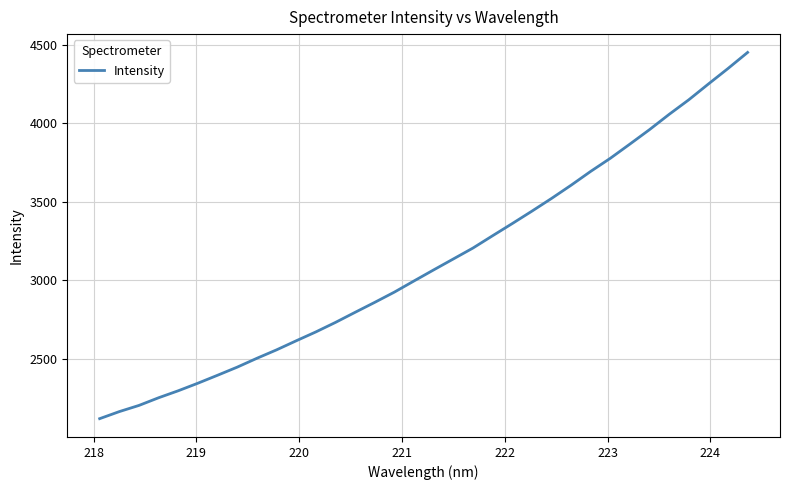

What is the smallest value displayed?

2117.0